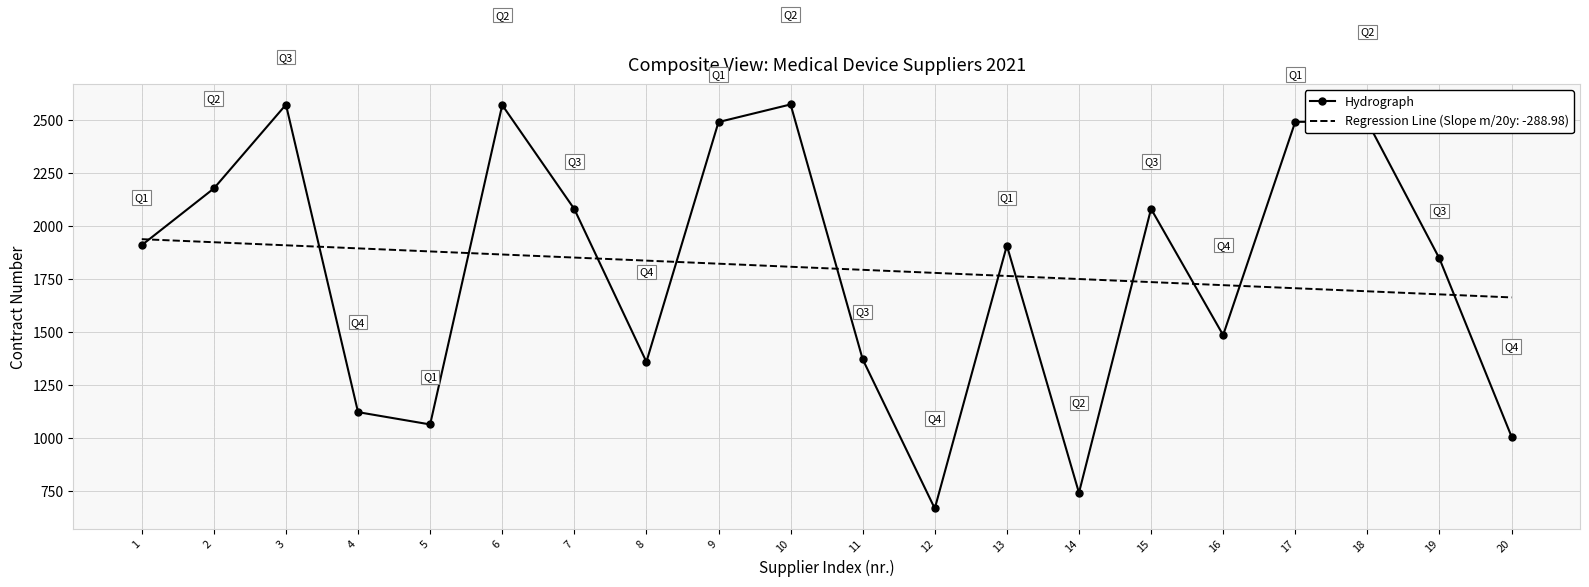

Count the number of data series in this chart.

2